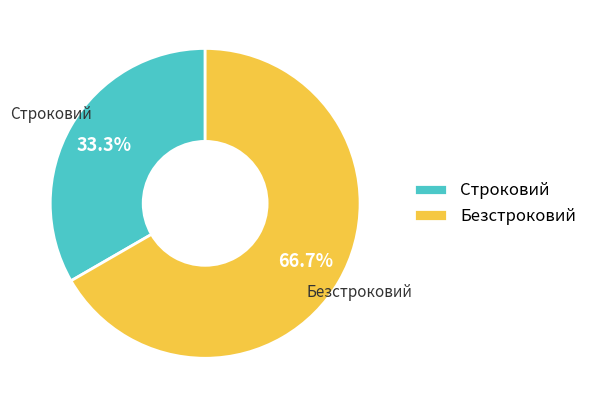

Does Безстроковий represent more than half of the total?

Yes